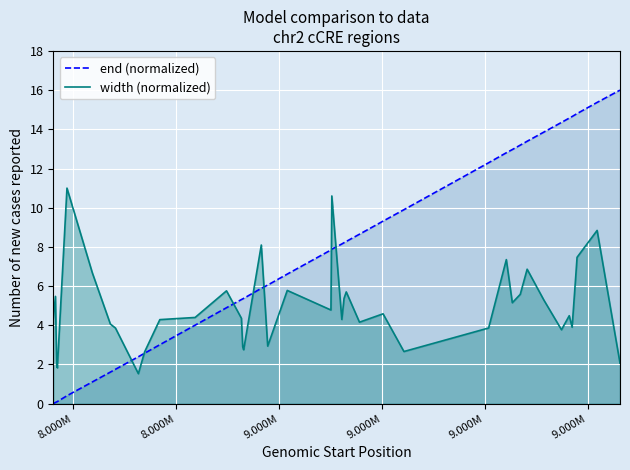

True or false: width (normalized) has more than 0 interior local peaks.

True